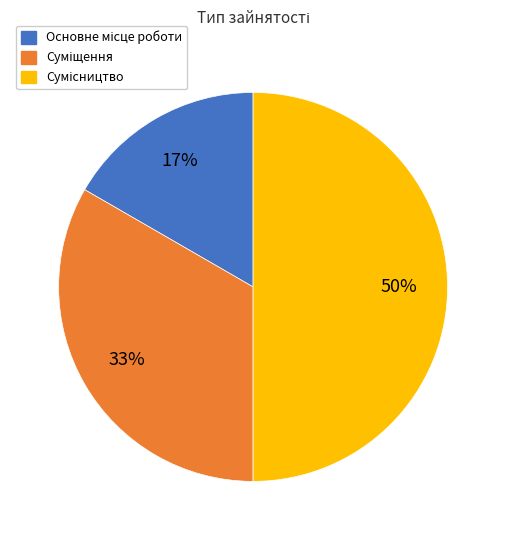

To the nearest percent, what is the difference between the largest and smallest slice percentages?

33%